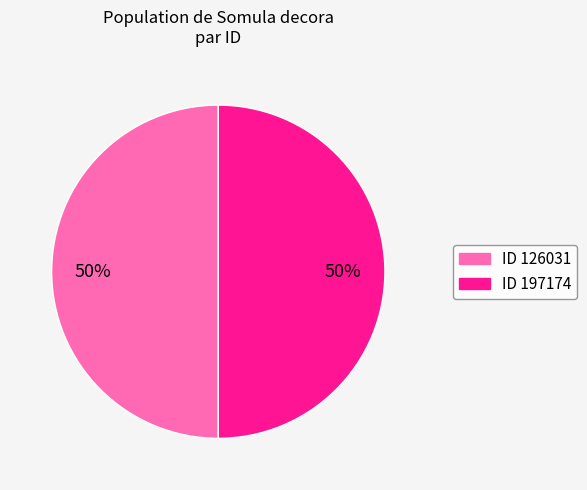

To the nearest percent, what is the average slice percentage?

50%